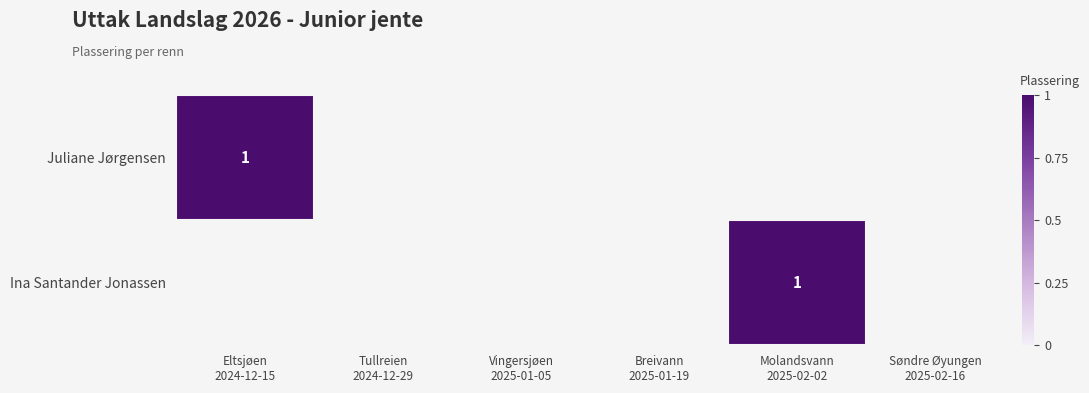

What is the difference between the maximum and minimum values in the Ina Santander Jonassen series?

1